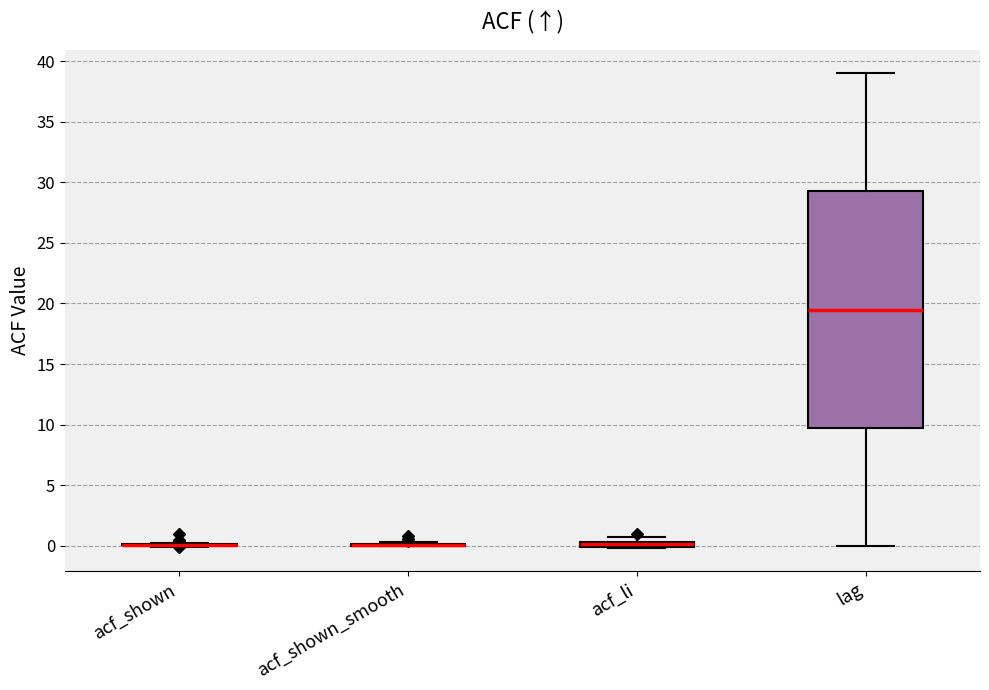

Where is the upper edge of the box for acf_li on the y-axis? The values are not printed on the chart, so give them approximately, as read against the axis.

0.5